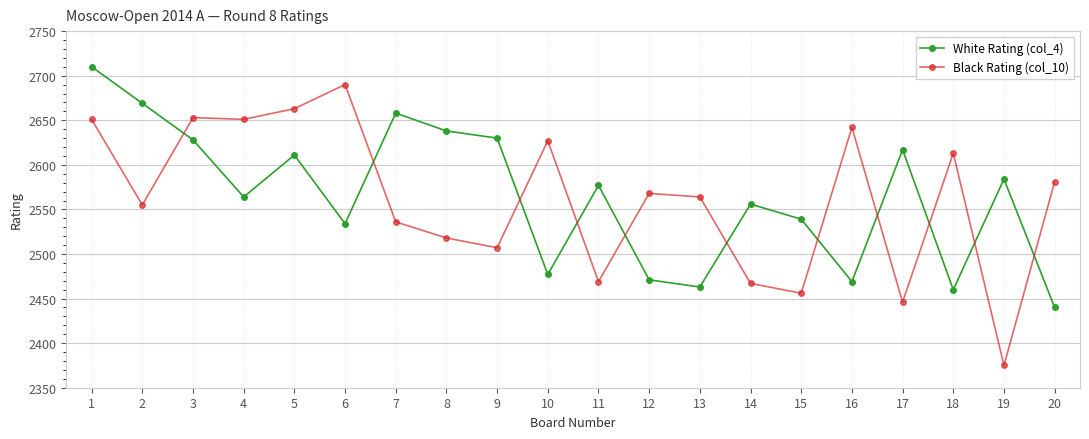

True or false: White Rating (col_4) has more than 0 points higher than both neighbors.

True